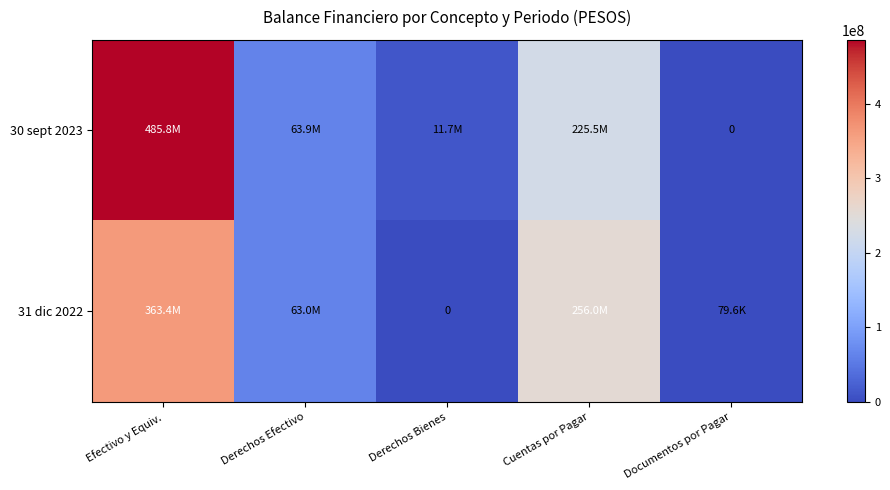

What is the average value of the 31 dic 2022 series?

136493789